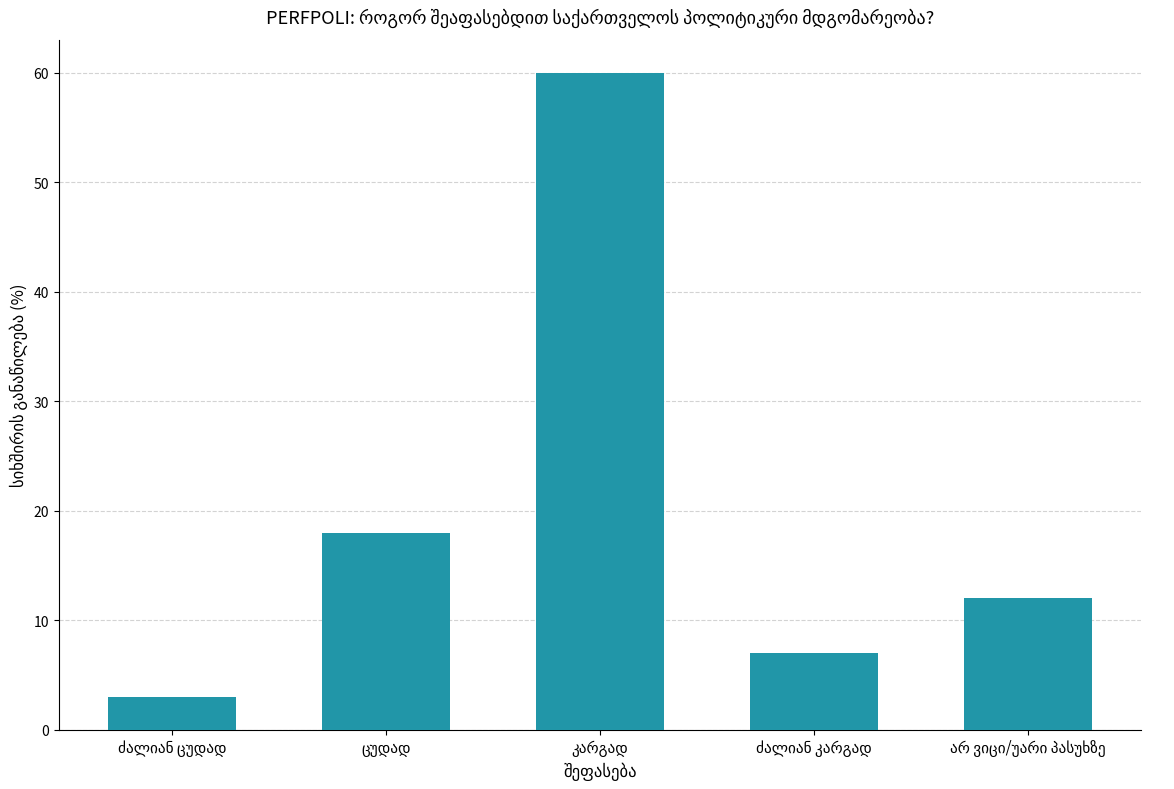

What is the maximum value shown in the chart?

60